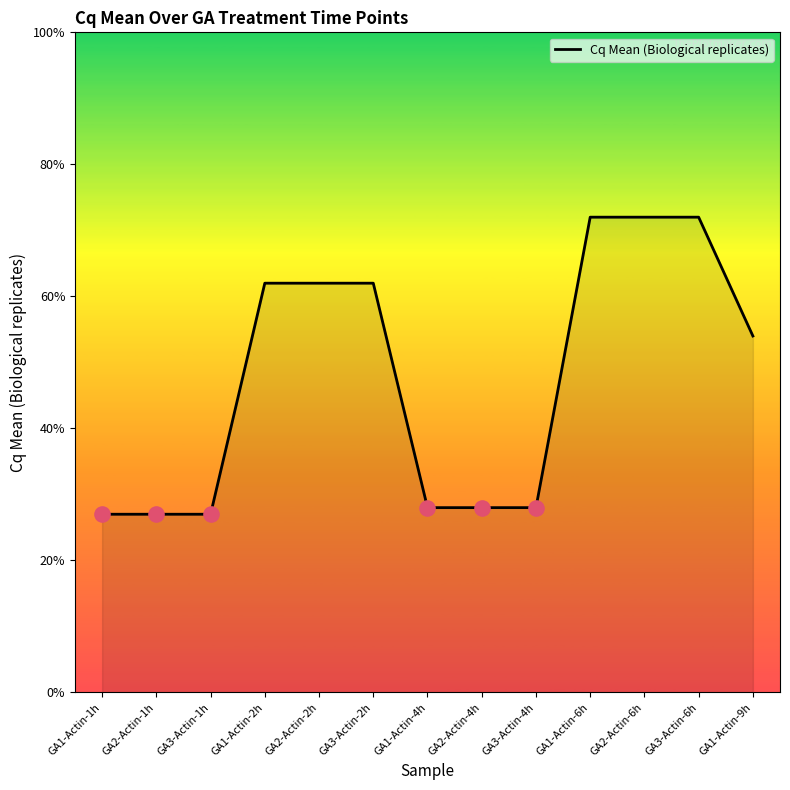

Between GA1-Actin-2h and GA2-Actin-2h, which is larger?

GA1-Actin-2h